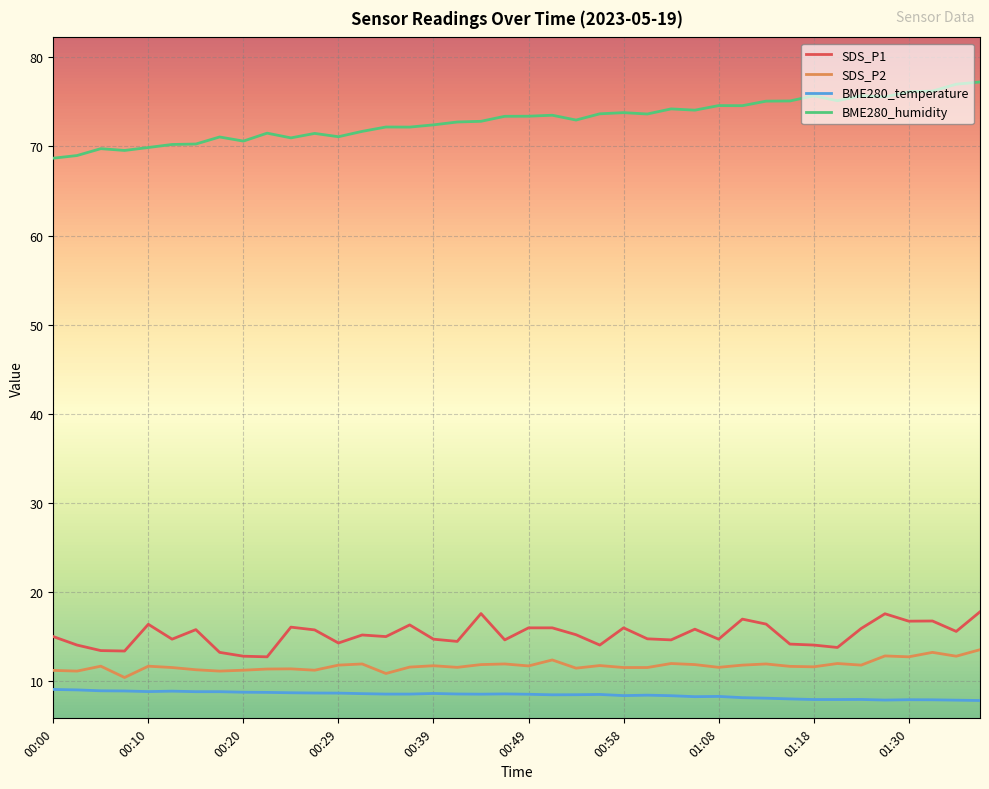

Rank the series by their maximum value, from lowest to highest.

BME280_temperature, SDS_P2, SDS_P1, BME280_humidity